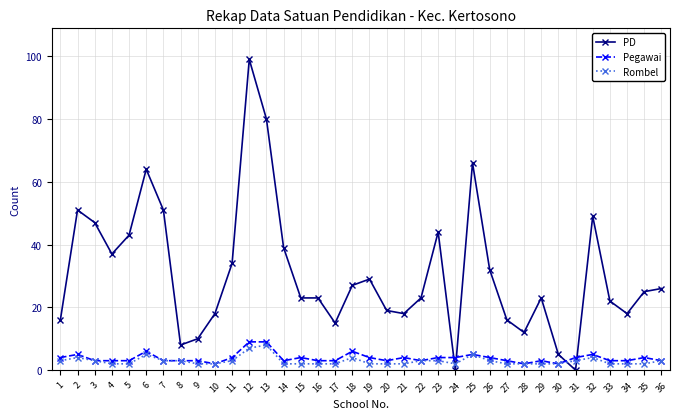

How many data points does each series have?

36